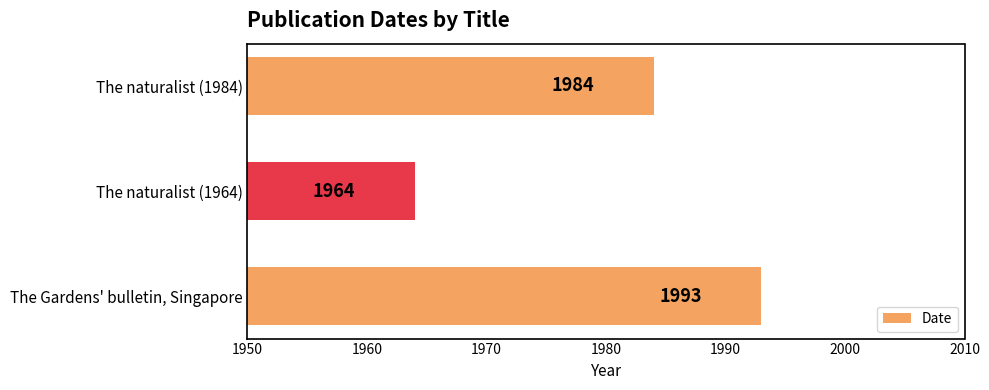

The chart shows a value of 1984 at The naturalist (1984). True or false?

True